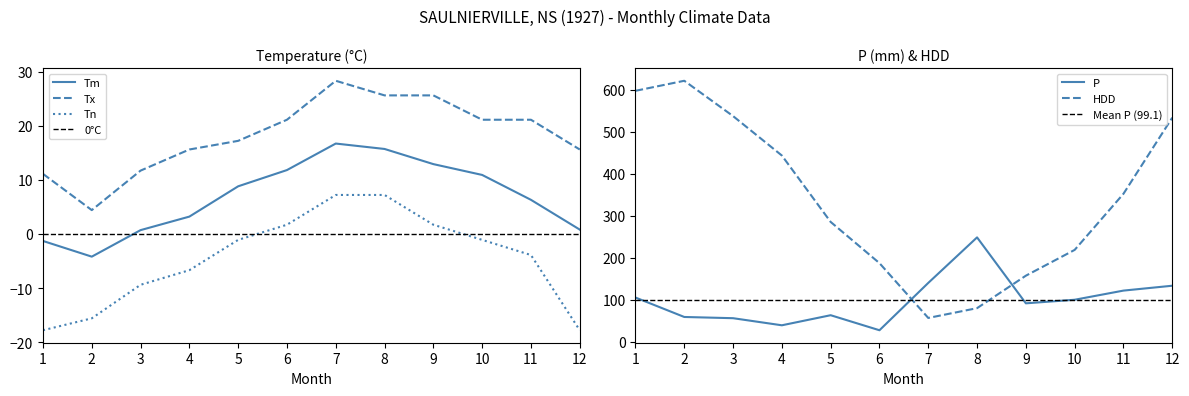

What is the value of the P point at the 5th from the left?

63.5